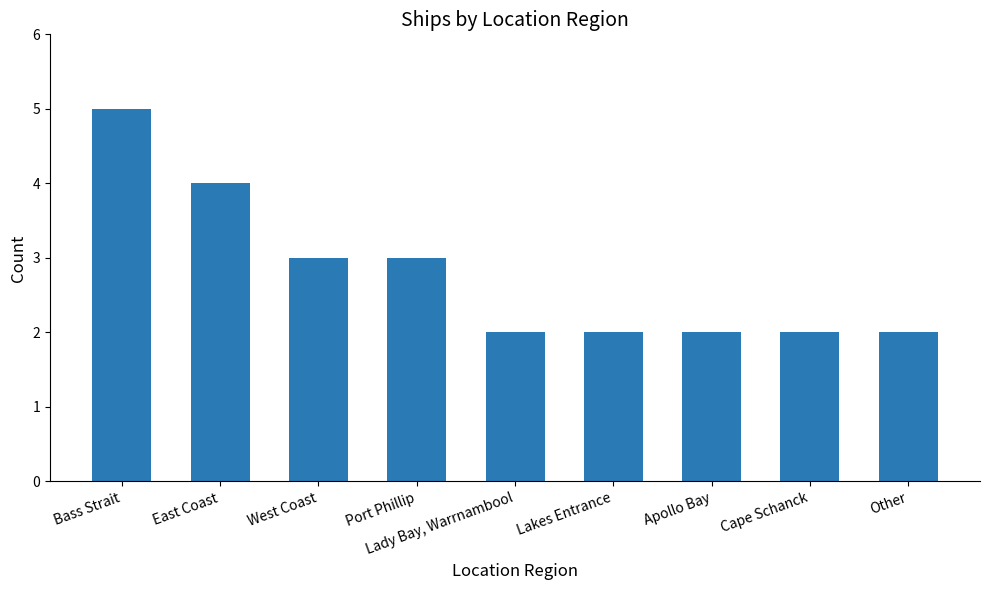

What is the greatest value displayed?

5